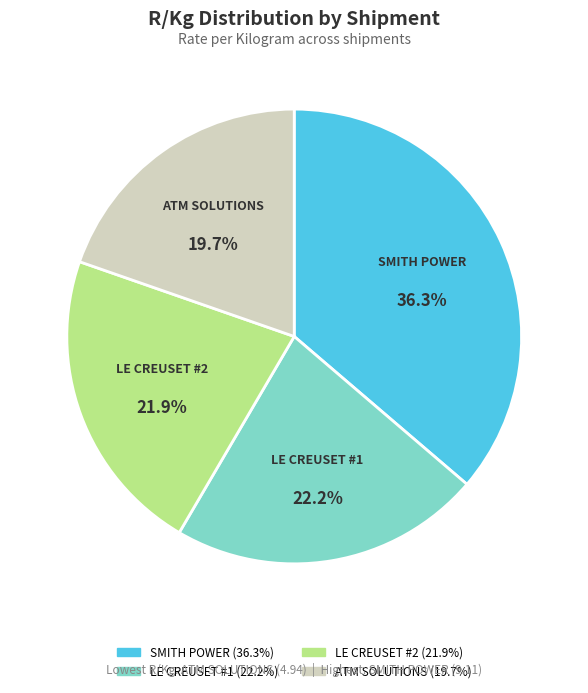

Which slice is the largest?

SMITH POWER